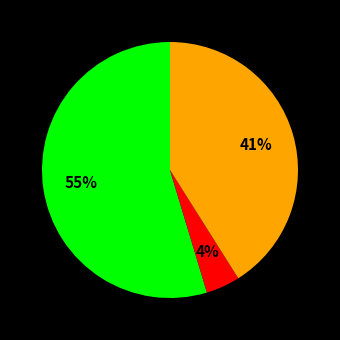

Does any single category account for the majority?

Yes